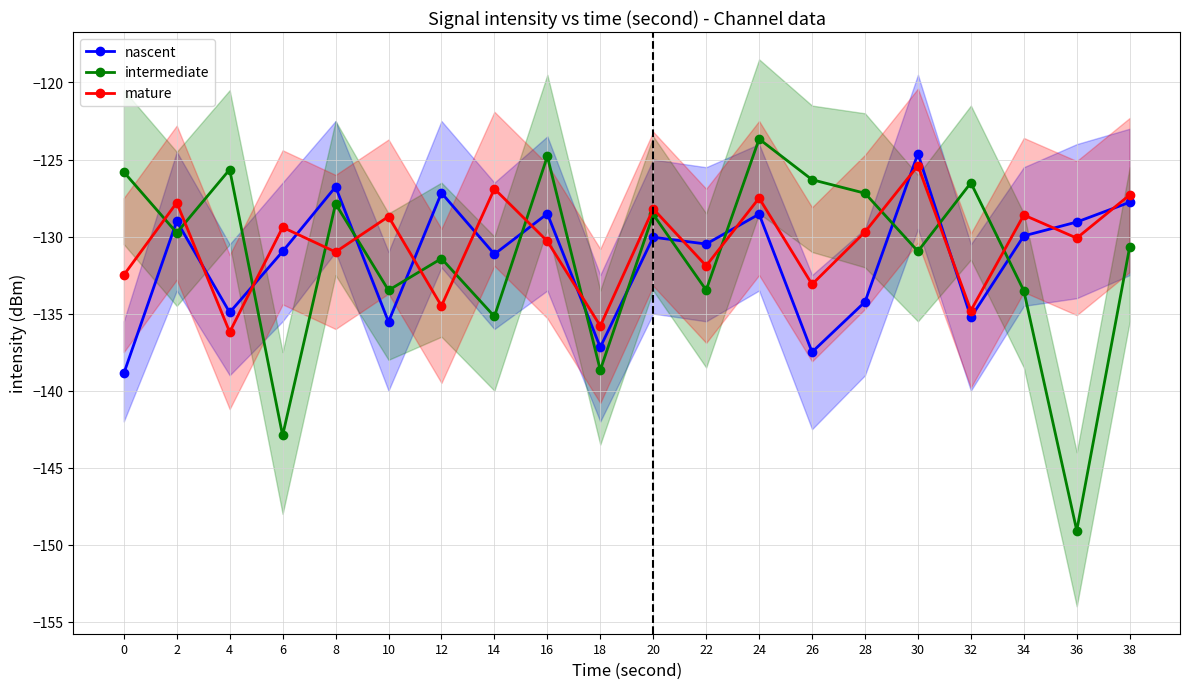

Reading left to right, list all the values displayed in this chart.

nascent: 0=-138.9	2=-129.0	4=-134.9	6=-131.0	8=-126.8	10=-135.5	12=-127.2	14=-131.1	16=-128.5	18=-137.2	20=-130.0	22=-130.5	24=-128.5	26=-137.5	28=-134.2	30=-124.6	32=-135.2	34=-130.0	36=-129.1	38=-127.8
intermediate: 0=-125.8	2=-129.8	4=-125.6	6=-142.9	8=-127.9	10=-133.5	12=-131.4	14=-135.2	16=-124.8	18=-138.7	20=-128.6	22=-133.5	24=-123.7	26=-126.3	28=-127.2	30=-131.0	32=-126.5	34=-133.5	36=-149.1	38=-130.7
mature: 0=-132.5	2=-127.8	4=-136.2	6=-129.4	8=-131.0	10=-128.7	12=-134.5	14=-126.9	16=-130.3	18=-135.8	20=-128.2	22=-131.9	24=-127.5	26=-133.1	28=-129.7	30=-125.4	32=-134.8	34=-128.6	36=-130.1	38=-127.3